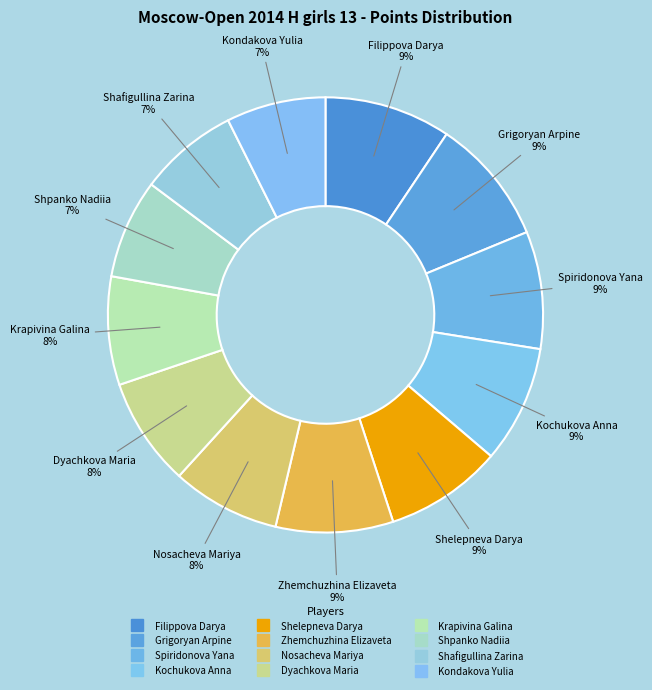

To the nearest percent, what is the difference between the largest and smallest slice percentages?

2%